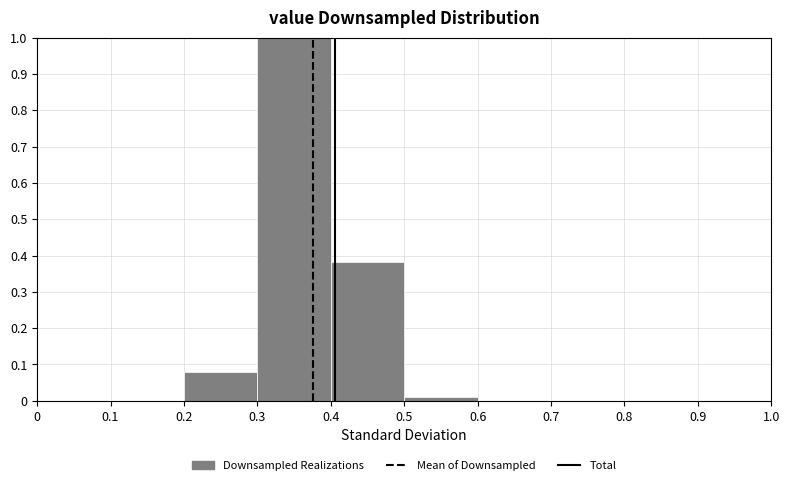

Which range on the x-axis has the tallest bar?

0.3 to 0.4